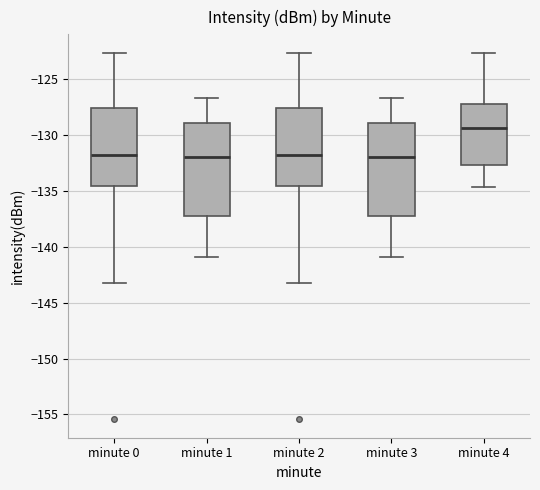

Reading left to right, transcribe this box plot: for each box, give where its median line is, the range the box spans, and where its two whiskers end, as read against the y-axis. The values are not printed on the chart, so give them approximately, as read against the axis.

minute 0: median -132.0, box -134.5 to -127.5, whiskers -143.0 to -122.5
minute 1: median -132.0, box -137.0 to -129.0, whiskers -141.0 to -126.5
minute 2: median -132.0, box -134.5 to -127.5, whiskers -143.0 to -122.5
minute 3: median -132.0, box -137.0 to -129.0, whiskers -141.0 to -126.5
minute 4: median -129.5, box -132.5 to -127.5, whiskers -134.5 to -122.5